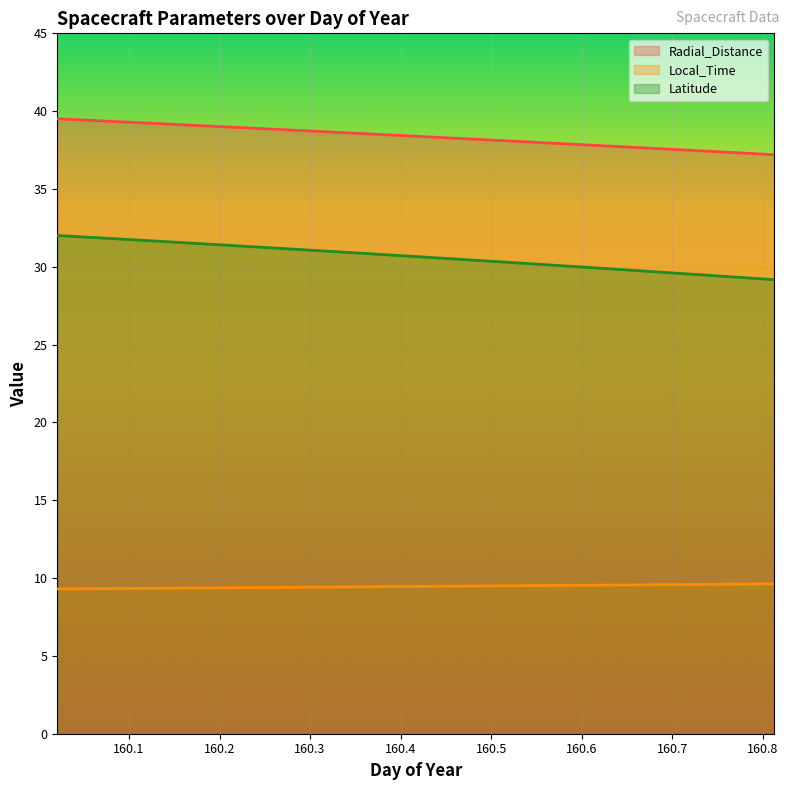

What is the difference between the maximum and minimum values in the Local_Time series?

0.3